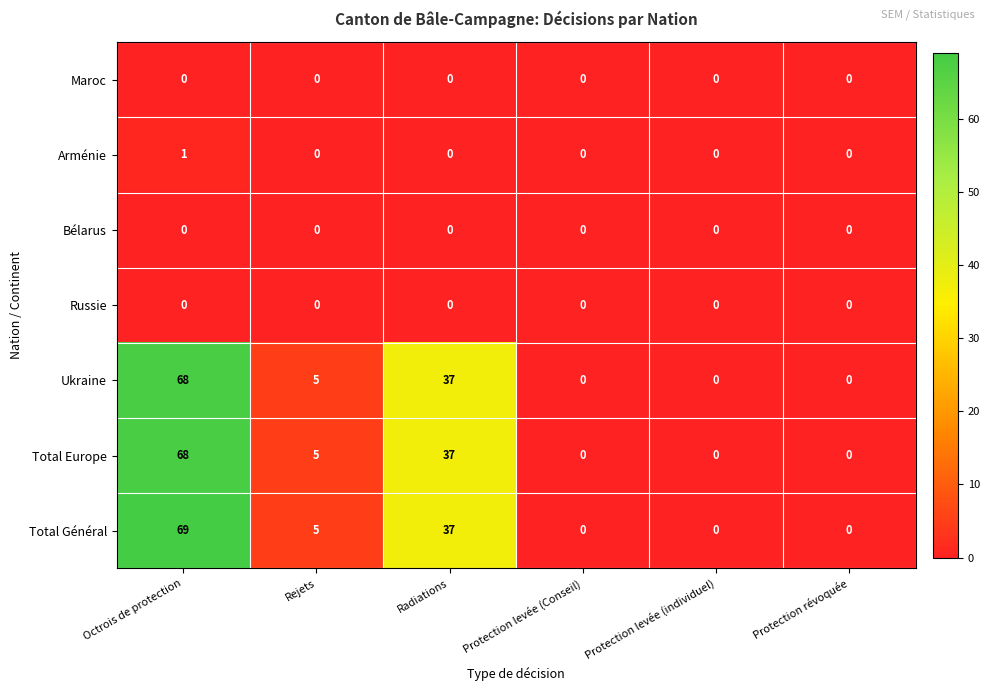

What is the sum of all Total Europe values?

110